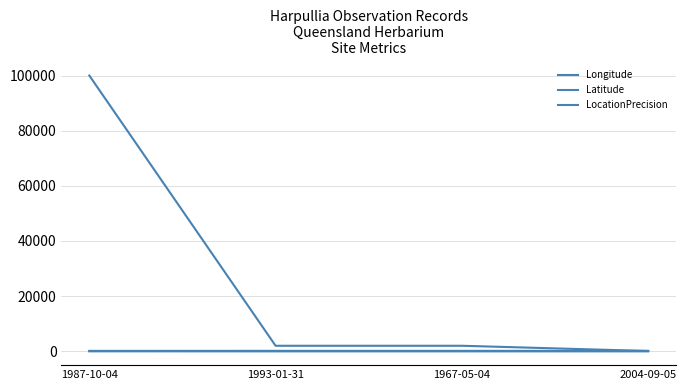

True or false: Latitude and Longitude intersect in this chart.

False